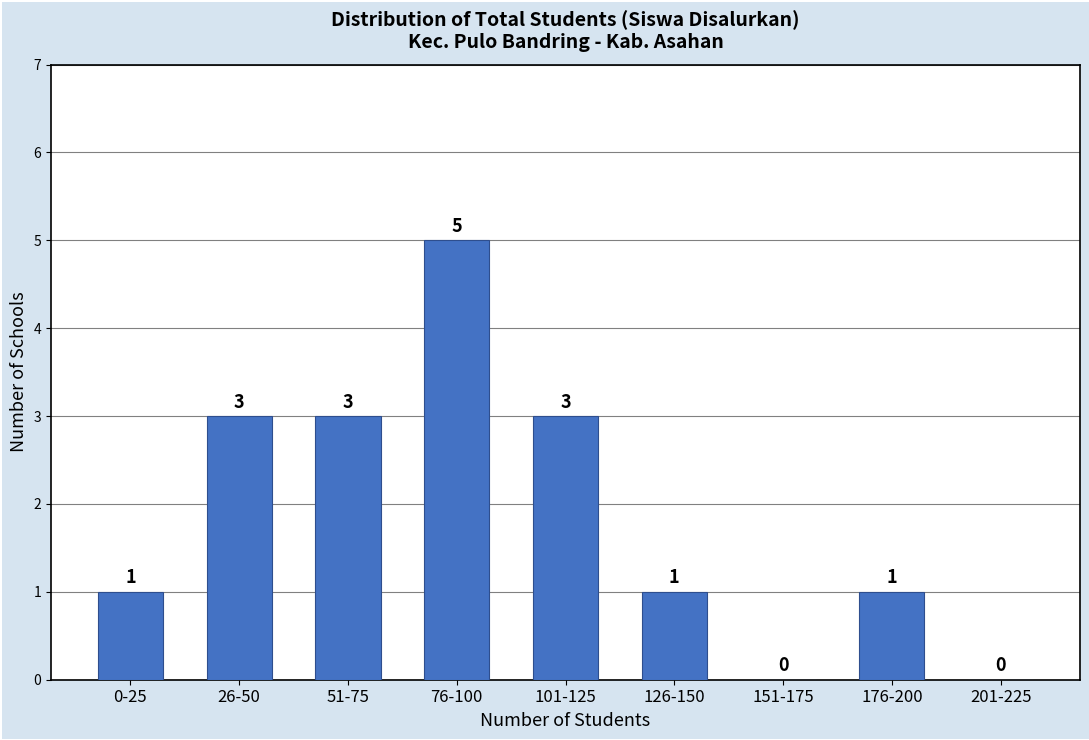

Reading left to right, extract all data points from this chart.

0-25=1	26-50=3	51-75=3	76-100=5	101-125=3	126-150=1	151-175=0	176-200=1	201-225=0